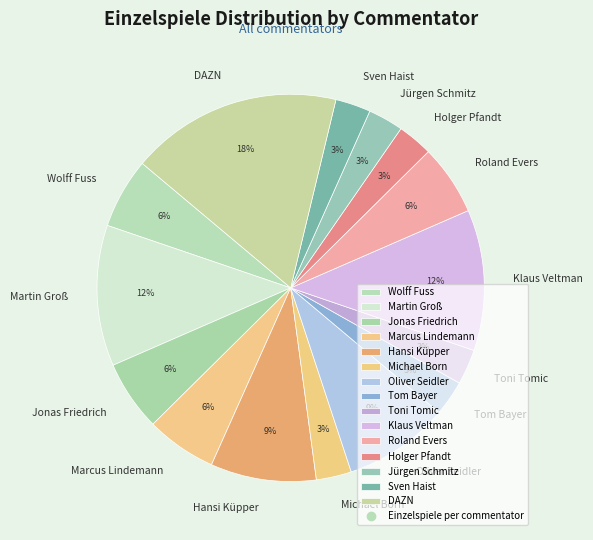

To the nearest percent, what is the average slice percentage?

7%